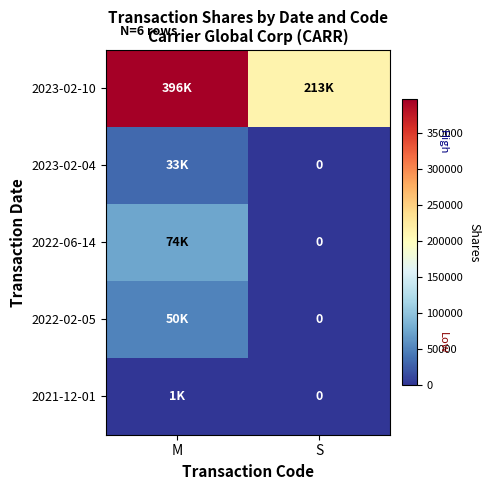

What is the spread (max minus min) of values at S?

213353